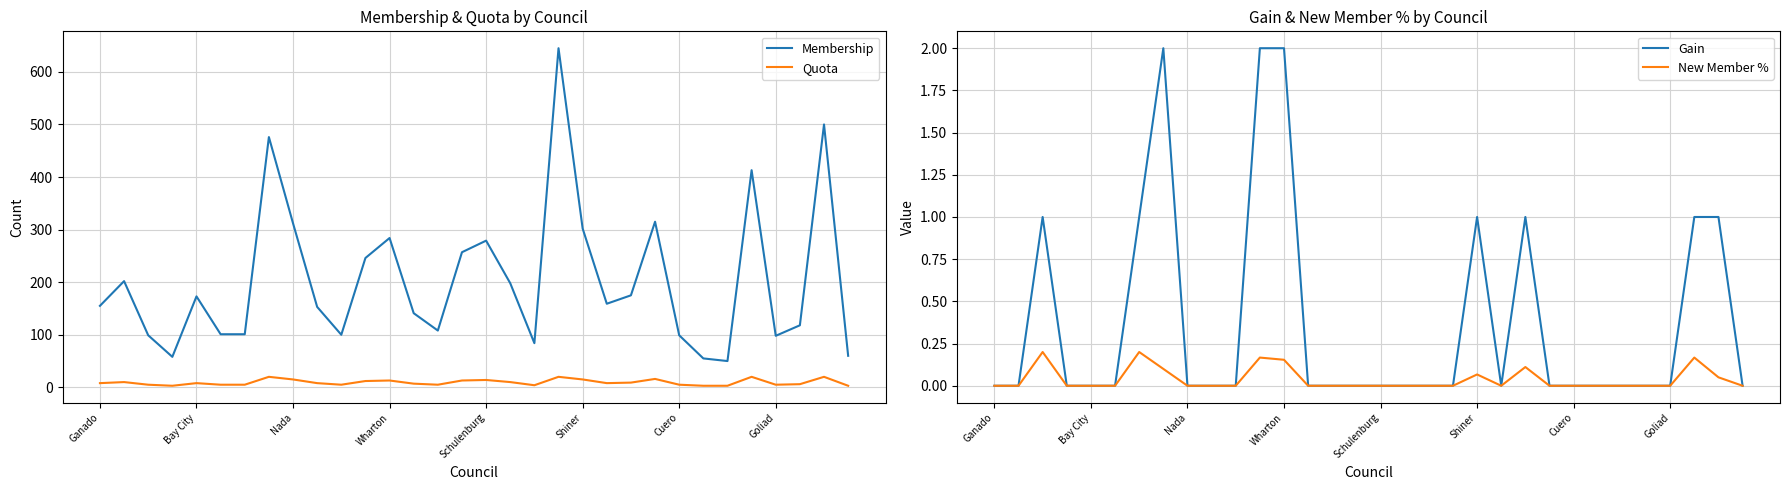

Is it true that Membership equals 279 at Schulenburg?

True